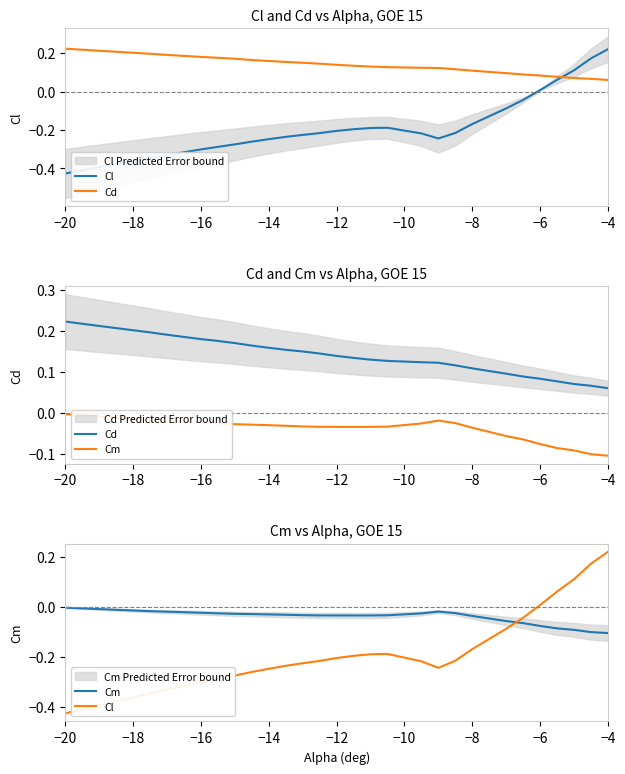

Which category has the highest value across all series?

−20